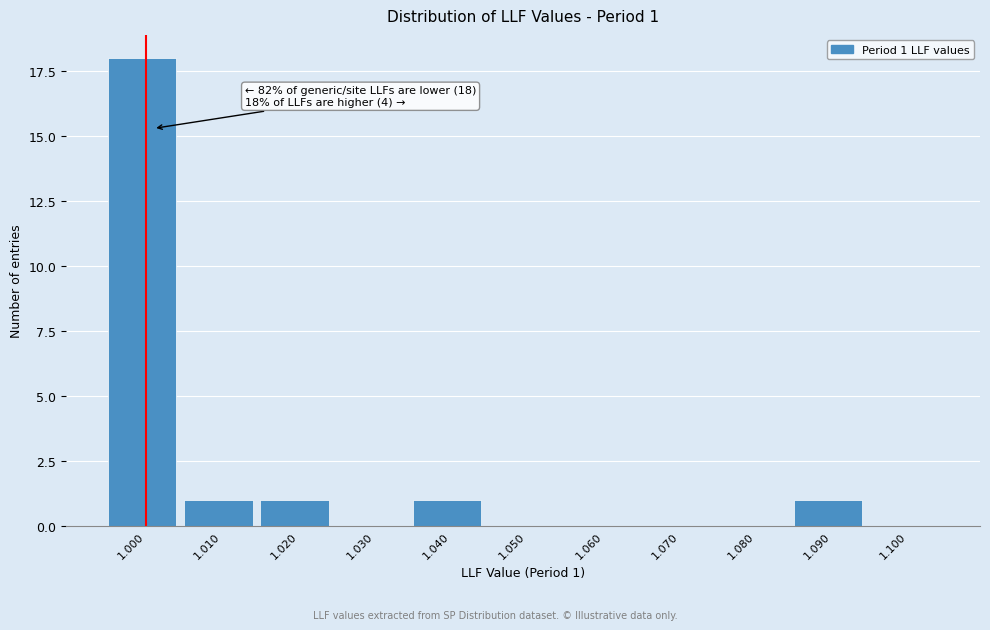

Reading right to left, transcribe all the data shown in this chart.

1.100=0	1.090=1	1.080=0	1.070=0	1.060=0	1.050=0	1.040=1	1.030=0	1.020=1	1.010=1	1.000=18